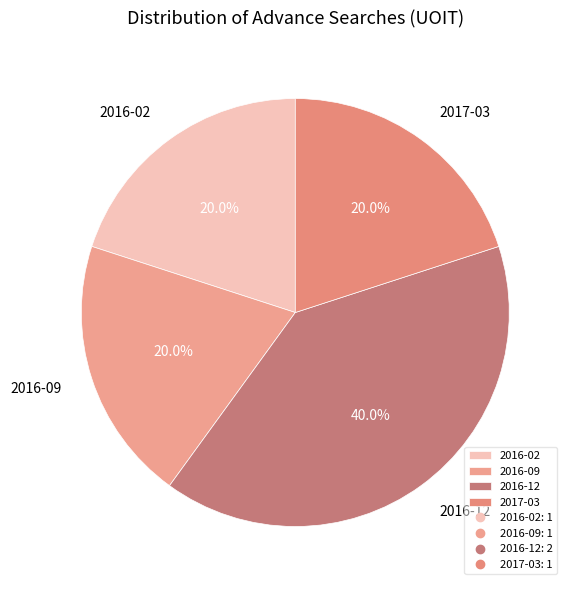

What is the ratio of the value at 2016-02 to the value at 2016-09?

1.0